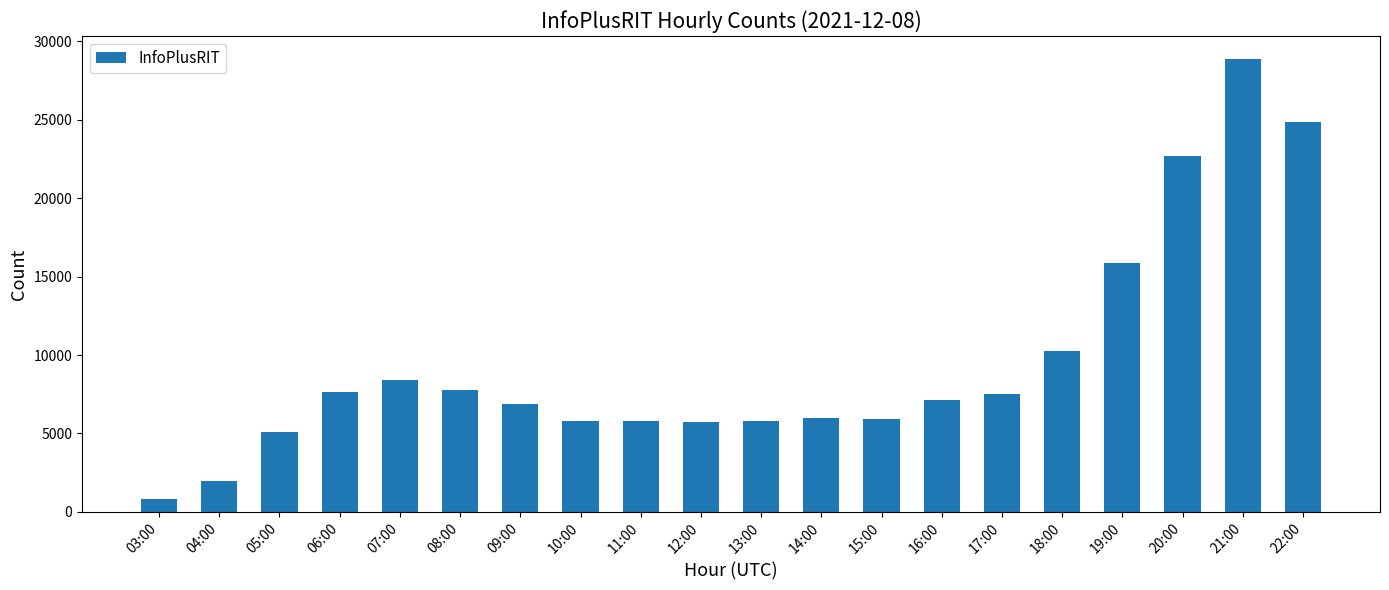

What is the sum of the values at 20:00 and 07:00?

31057